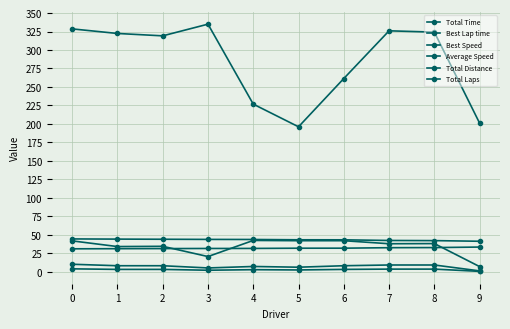

True or false: Total Laps and Average Speed cross at least once.

False